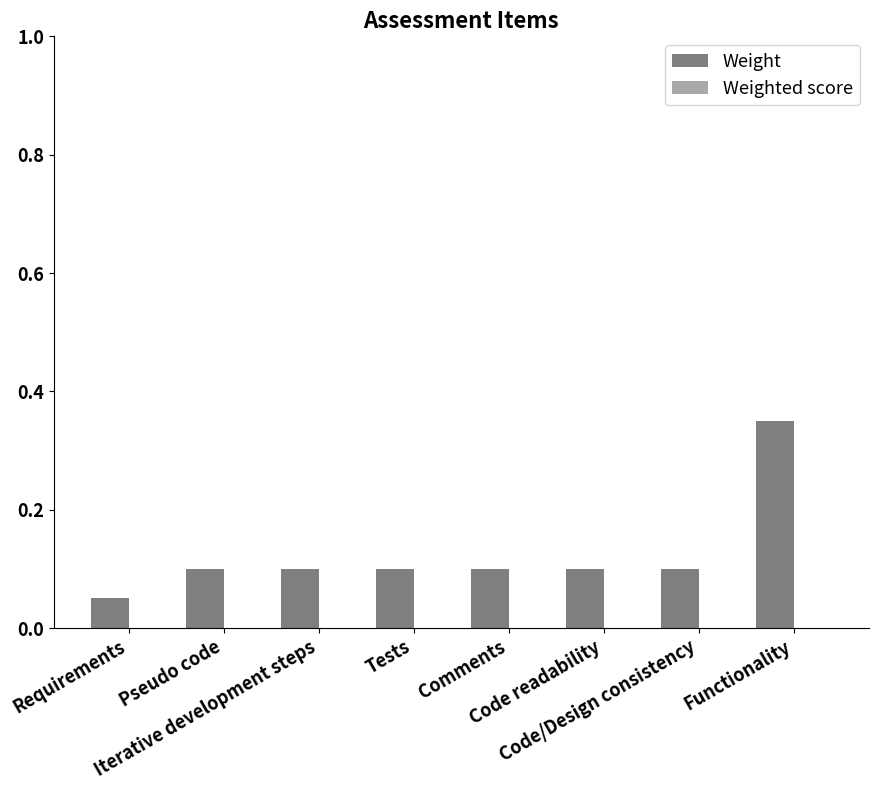

Count the values in the range 0 to 1.

8